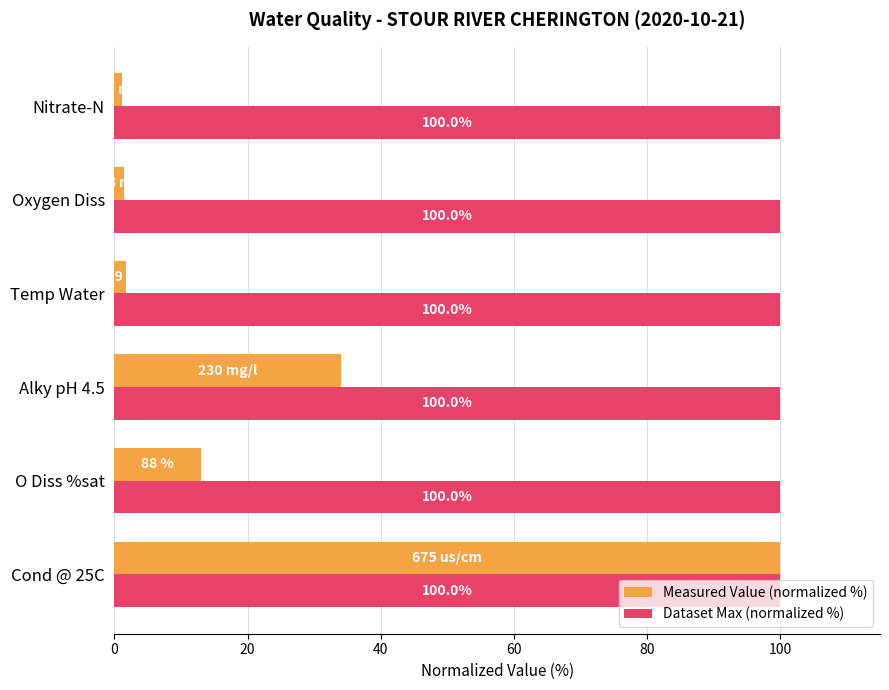

Which series has the widest spread of values?

Measured Value (normalized %)